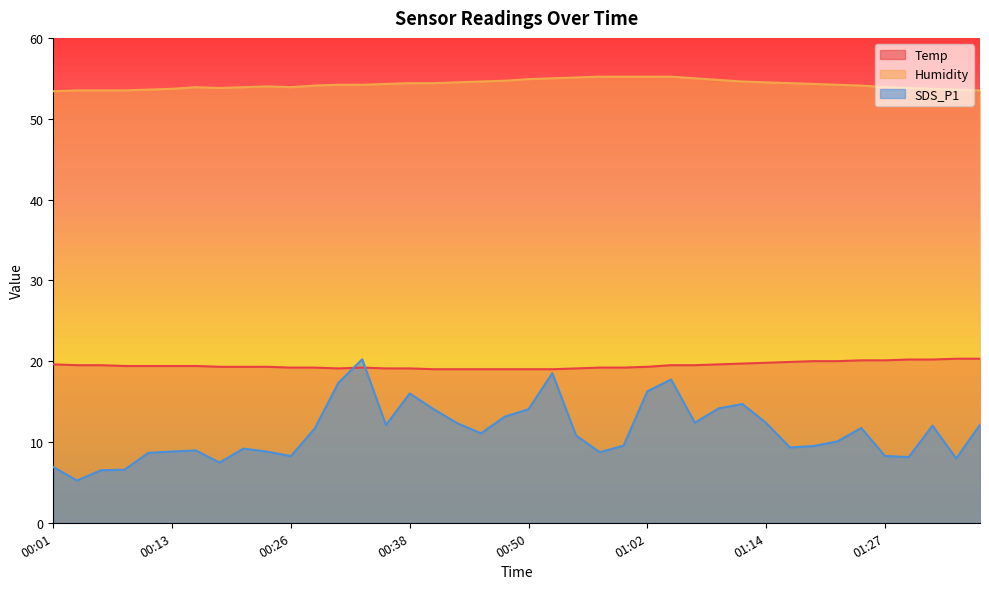

Which series has the largest range (max minus min)?

SDS_P1